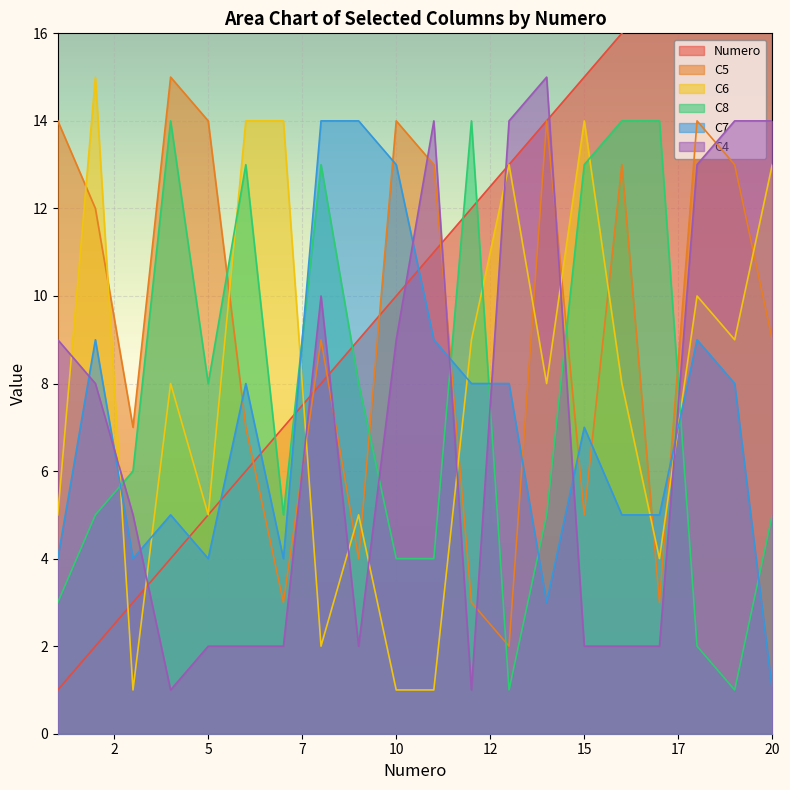

What is the spread (max minus min) of values at 14?

12